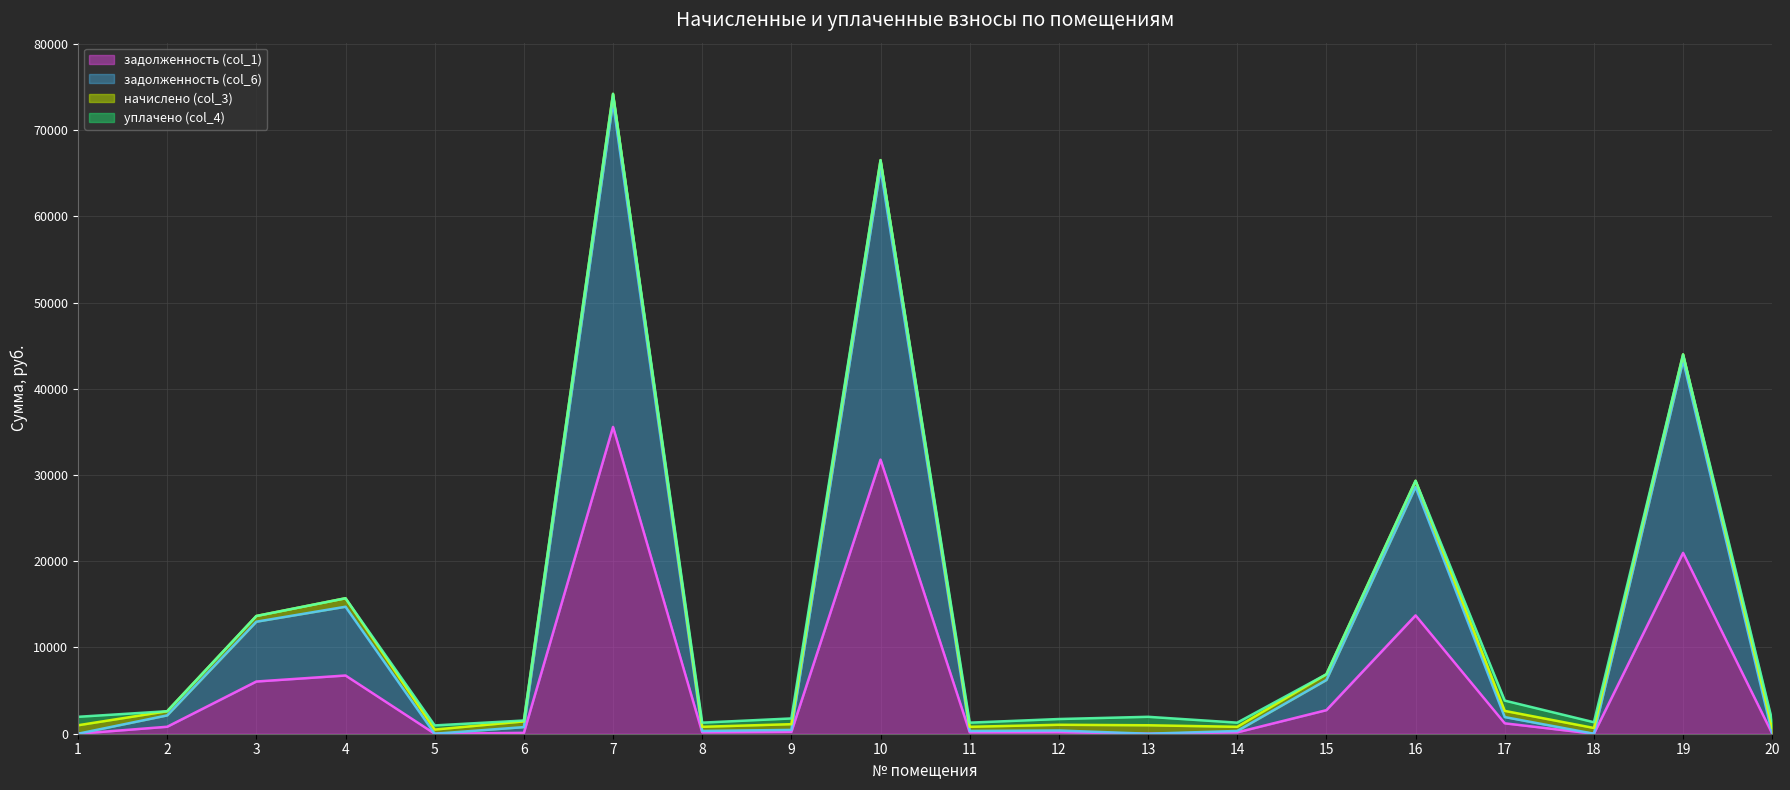

At which category is the sum across all series the highest?

7